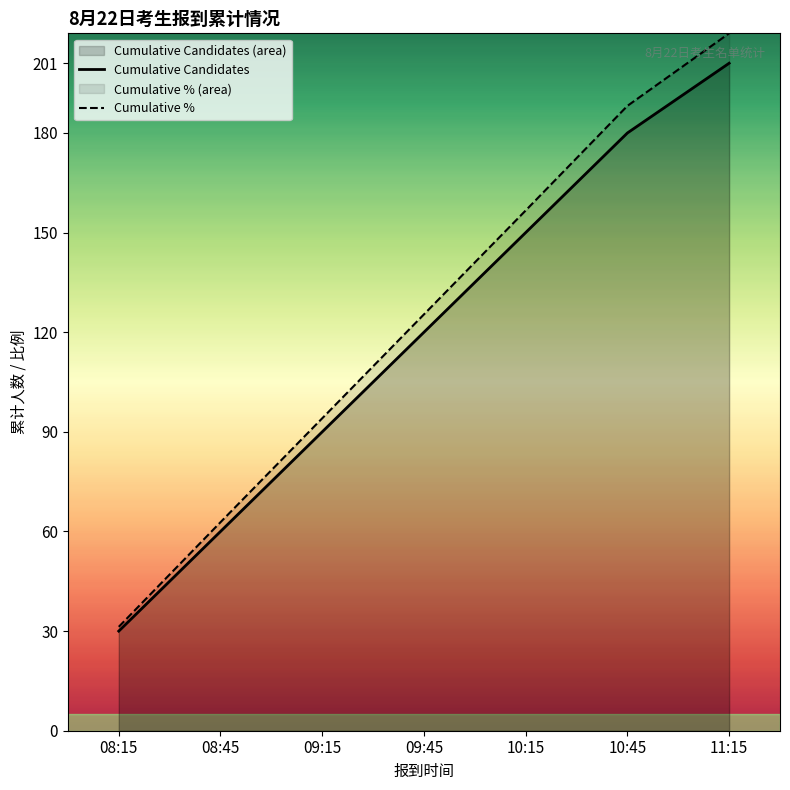

Reading left to right, what are all the values shown in this chart?

Cumulative Candidates: 30.0	60.0	90.0	120.0	150.0	180.0	201.0
Cumulative %: 31.3	62.8	94.1	125.4	156.7	188.2	210.0